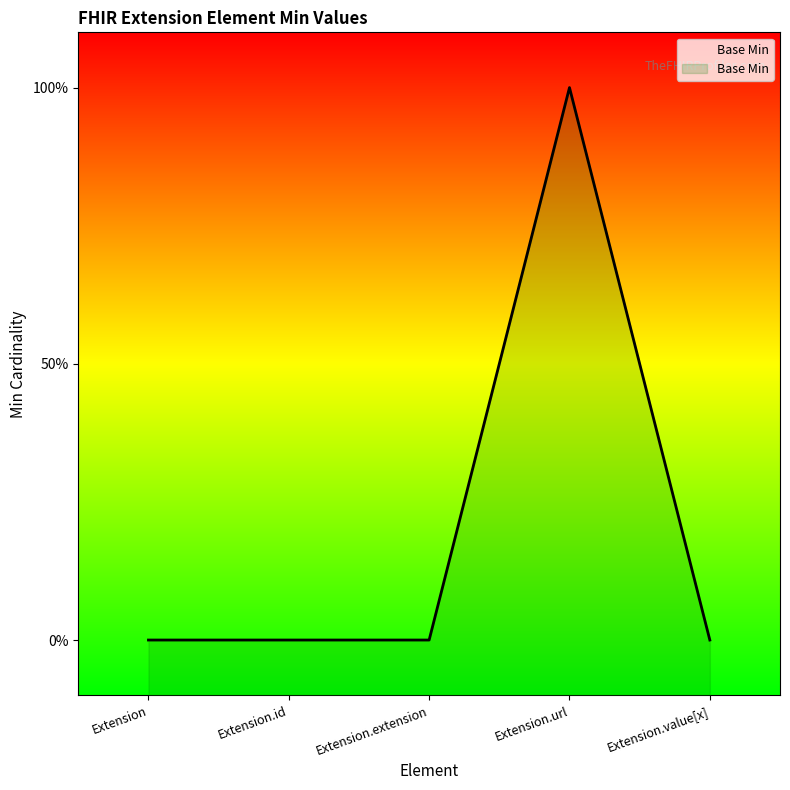

What value does the data have at Extension.url?

1